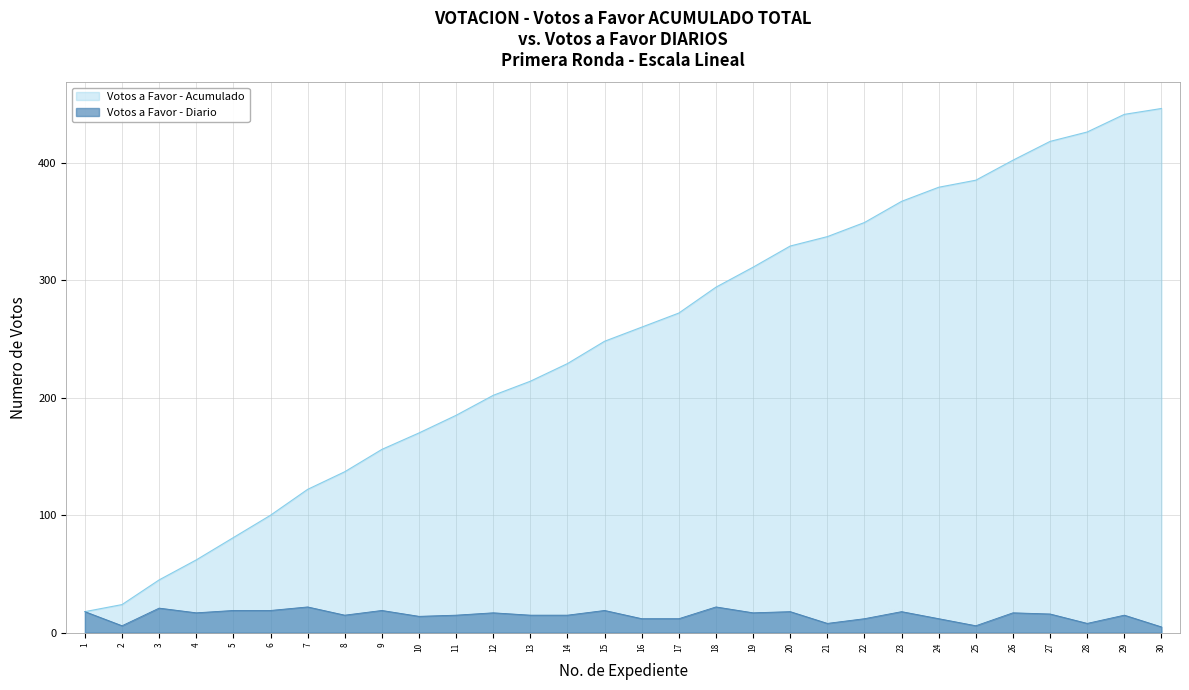

Is it true that Votos a favor (Cumulative) equals 446 at 30?

True